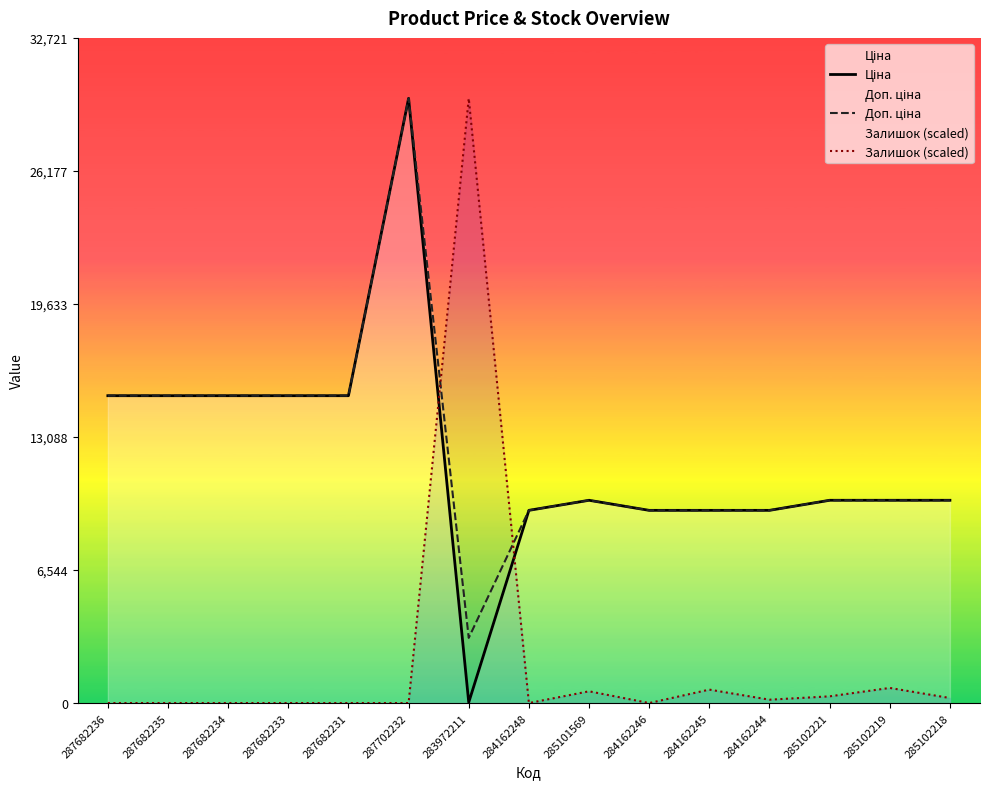

Is the value of Залишок (scaled) at 287682231 greater than the value of Ціна at 285101569?

No